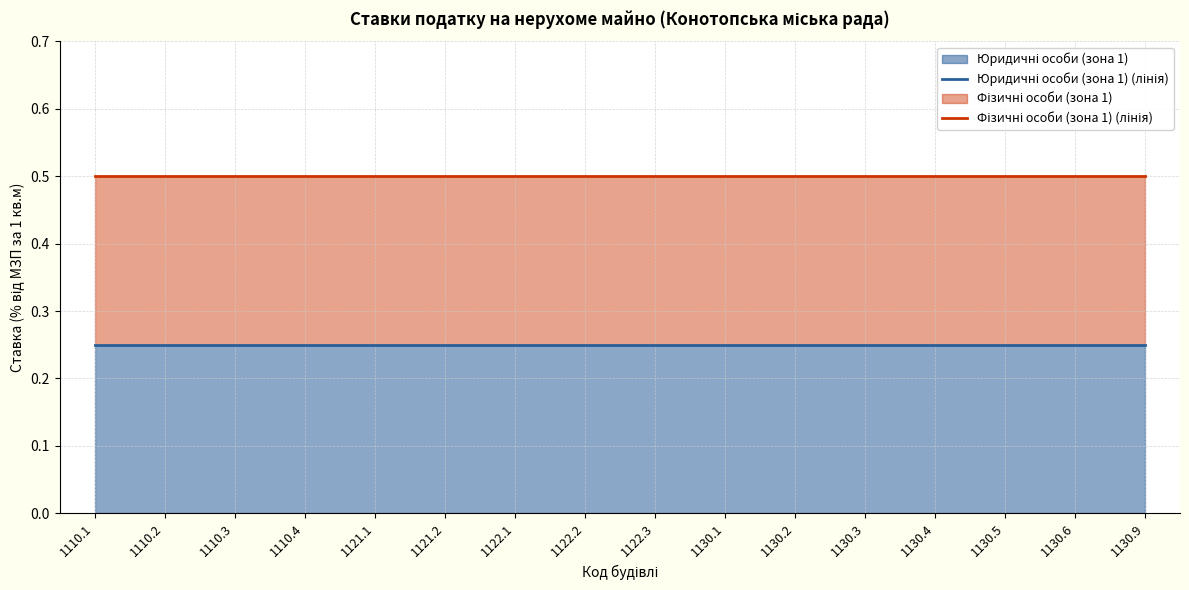

The value of Юридичні особи (зона 1) (лінія) at 1130.1 is 0.2. True or false?

True